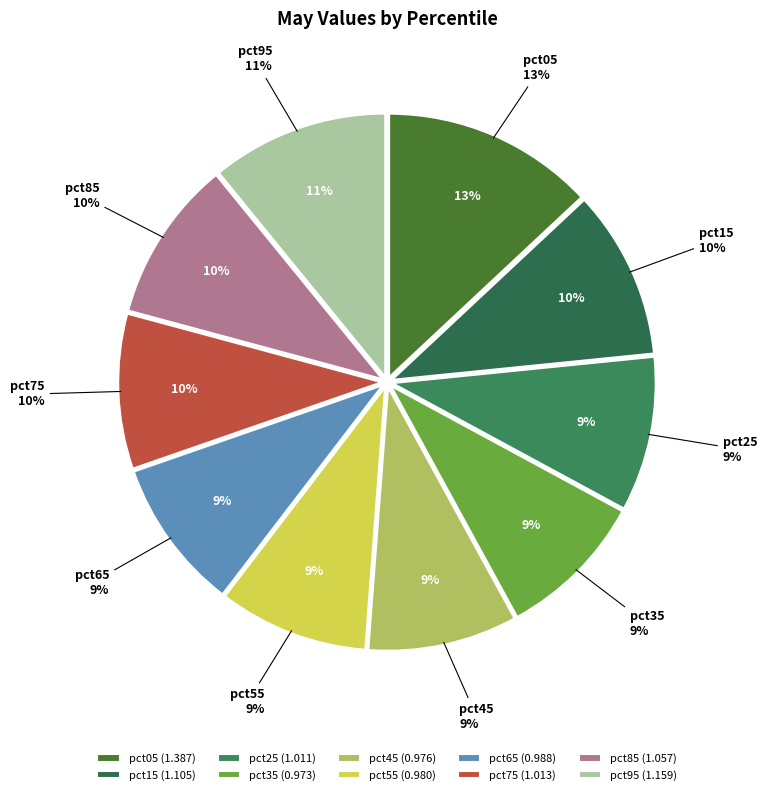

True or false: pct25 accounts for 1% of the total.

False